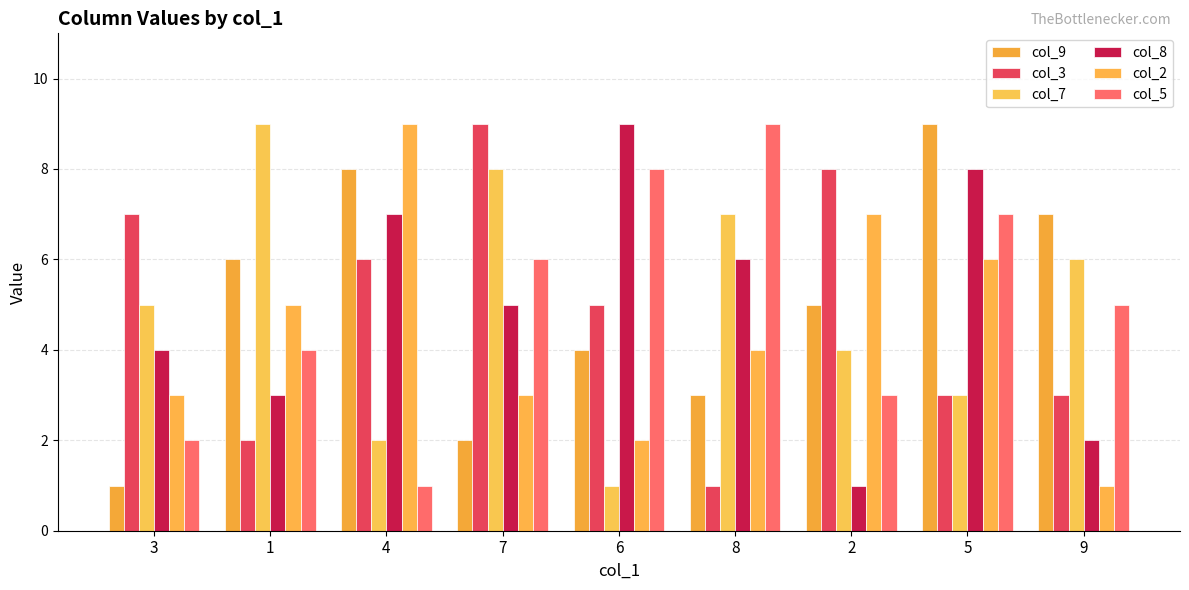

Rank the series at 7 from highest to lowest value.

col_3, col_7, col_5, col_8, col_2, col_9